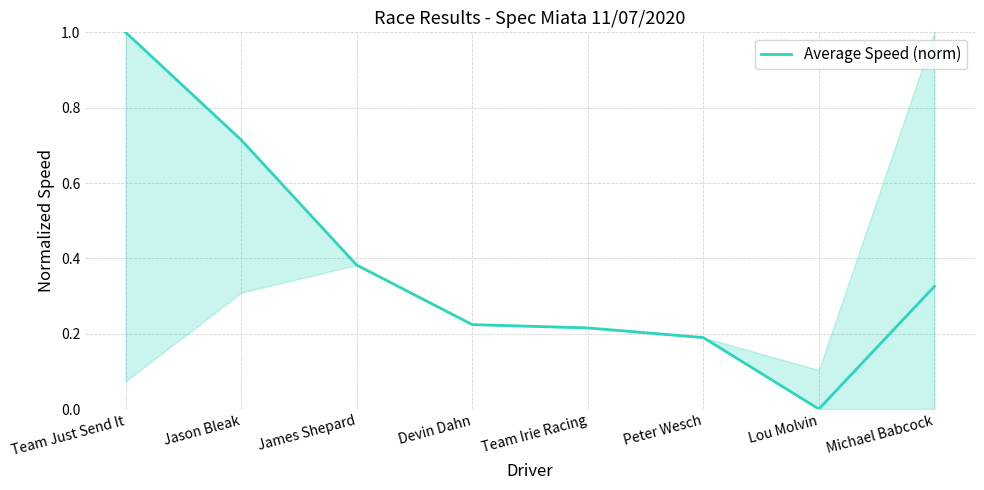

At which category does the chart reach its minimum across all series?

Lou Molvin